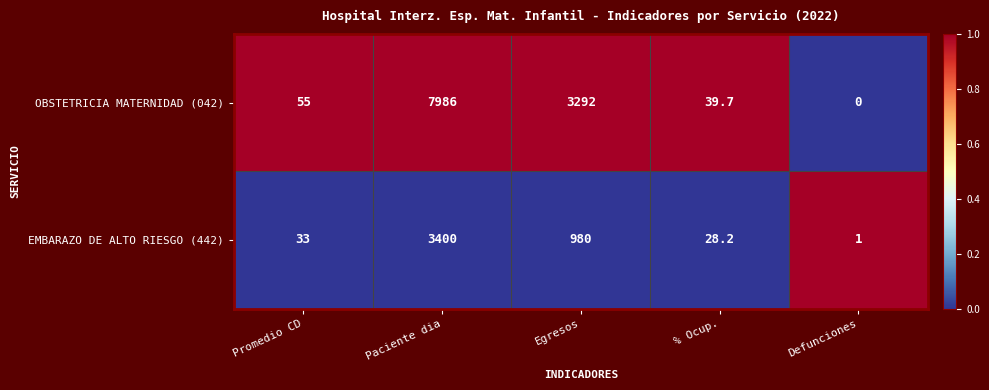

What is the sum of the EMBARAZO DE ALTO RIESGO (442) values at Paciente dia and Defunciones?

3401.0